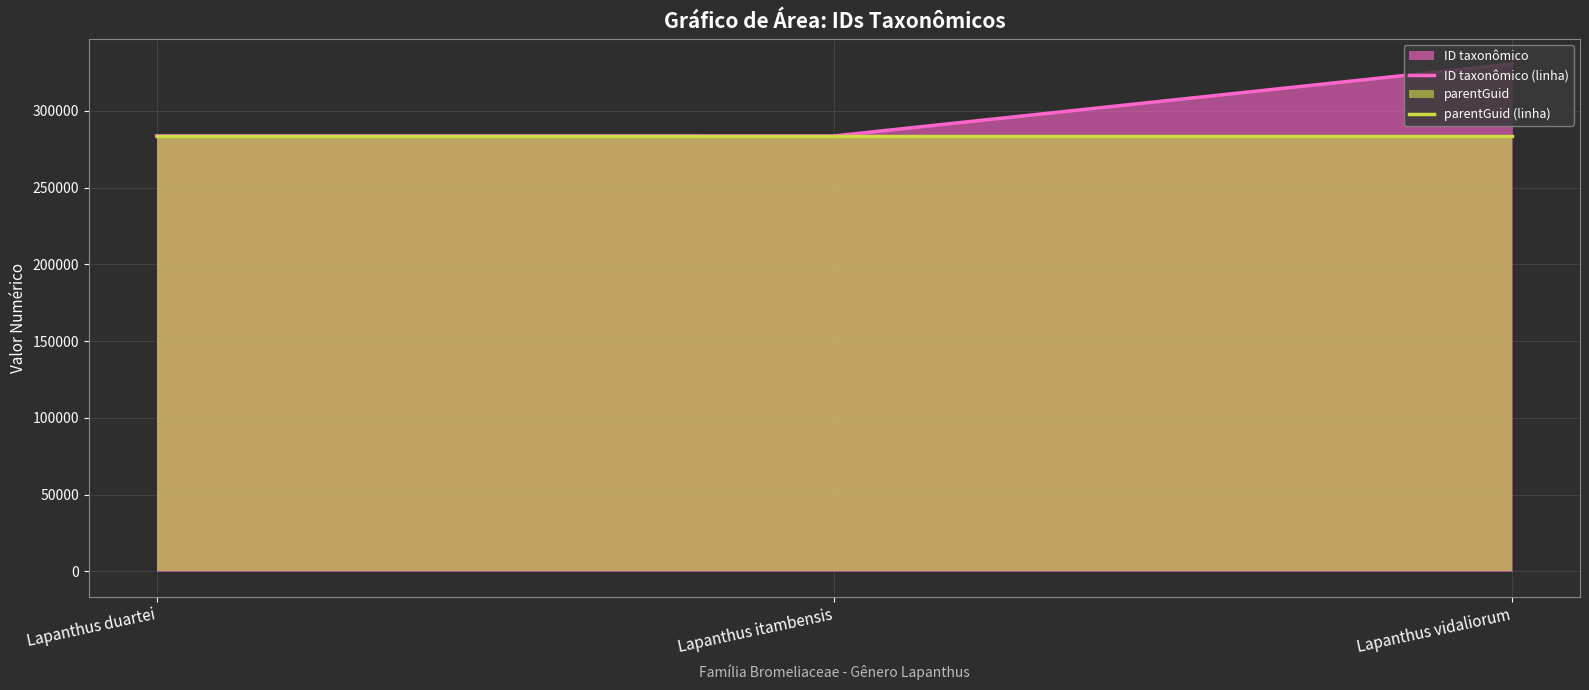

True or false: parentGuid (linha) has a value of 283591 at Lapanthus vidaliorum.

True